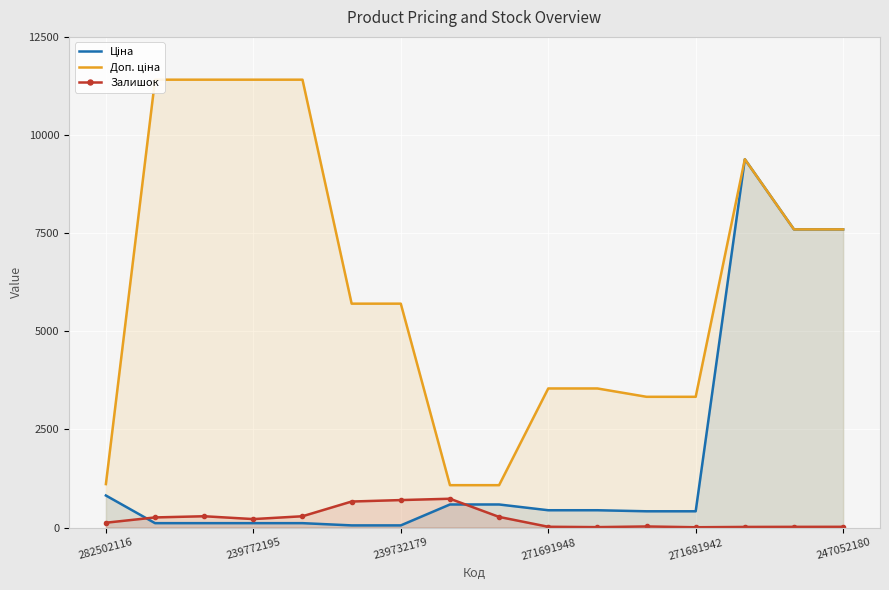

How many data points in Залишок are above 218?

7